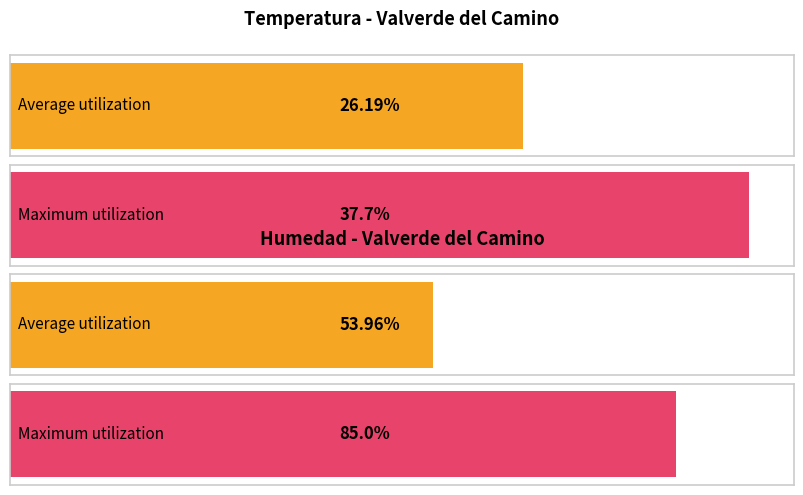

How many distinct data groups are displayed?

2